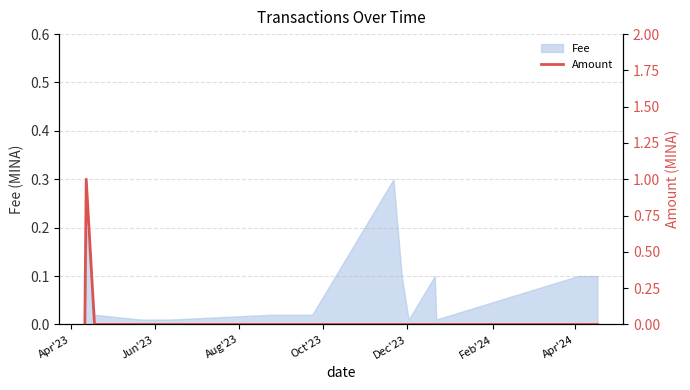

What is the highest value of the Fee series?

0.3